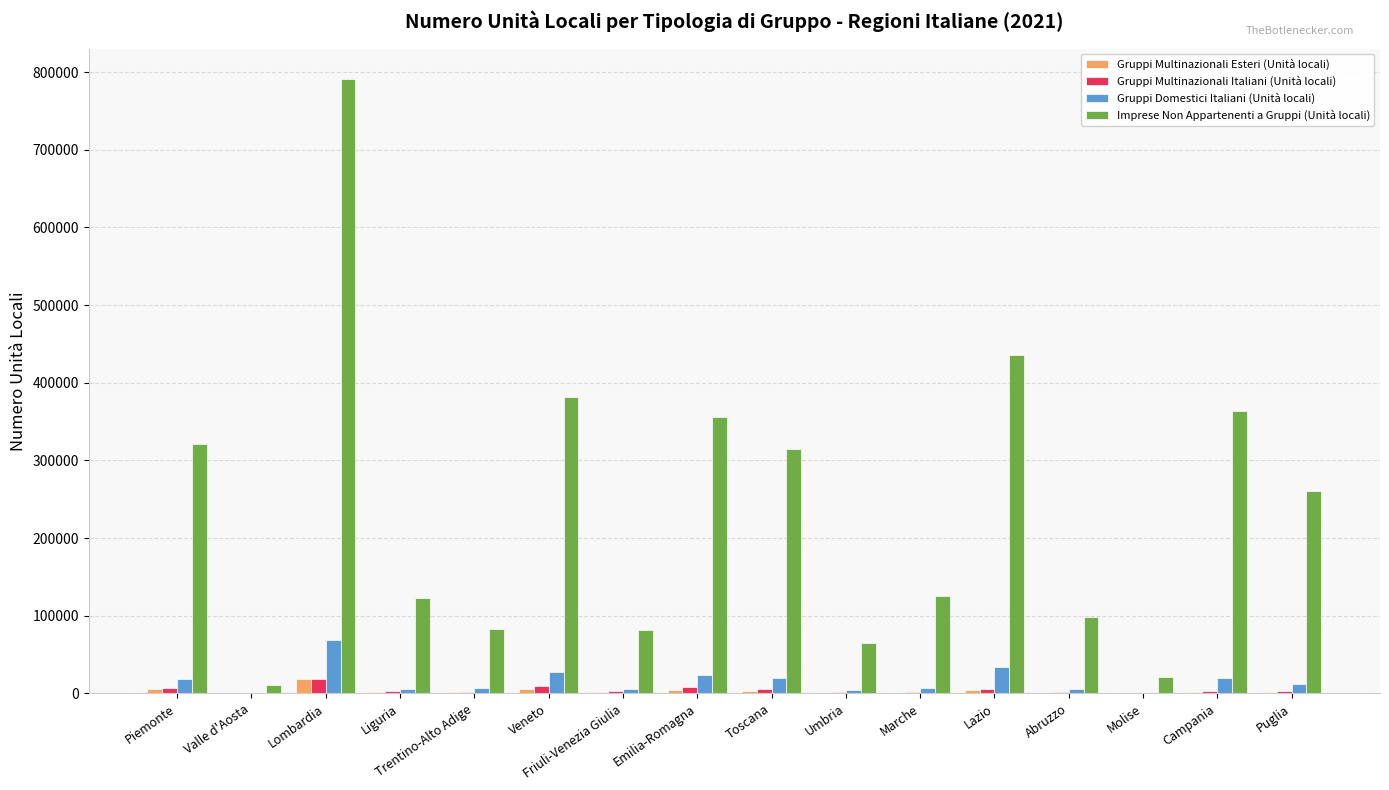

Between Umbria and Lazio, which series saw the biggest shift?

Imprese Non Appartenenti a Gruppi (Unità locali)